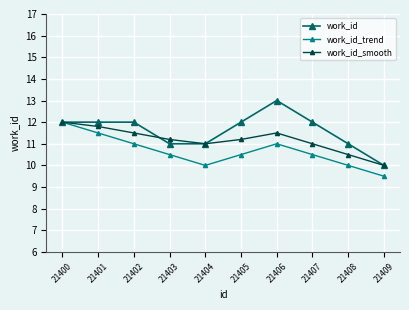

Rank the series by their average value, from lowest to highest.

work_id_trend, work_id_smooth, work_id